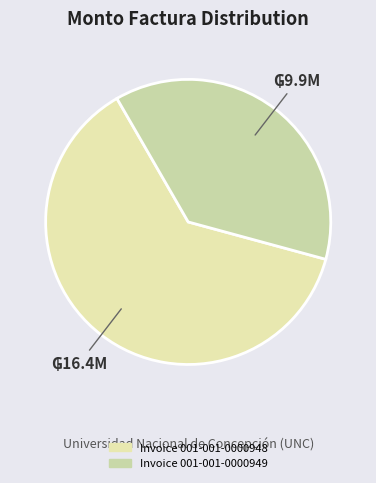

How many segments does this pie chart have?

2